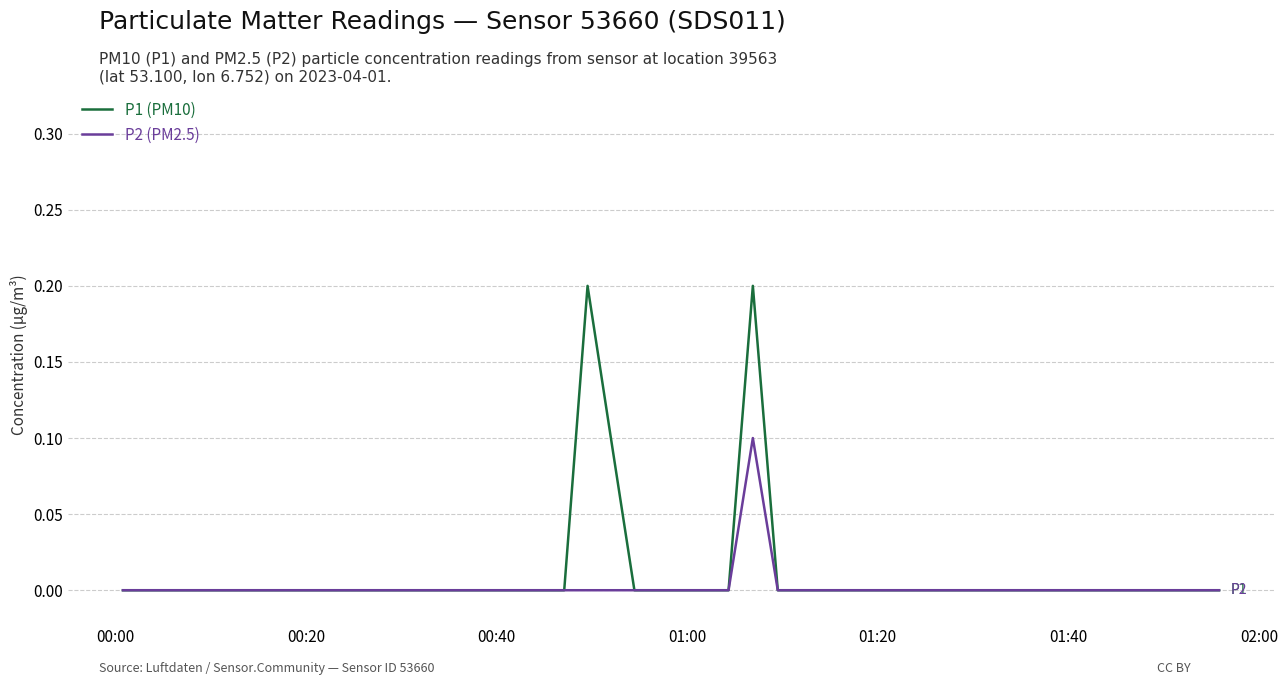

How many distinct data groups are displayed?

2